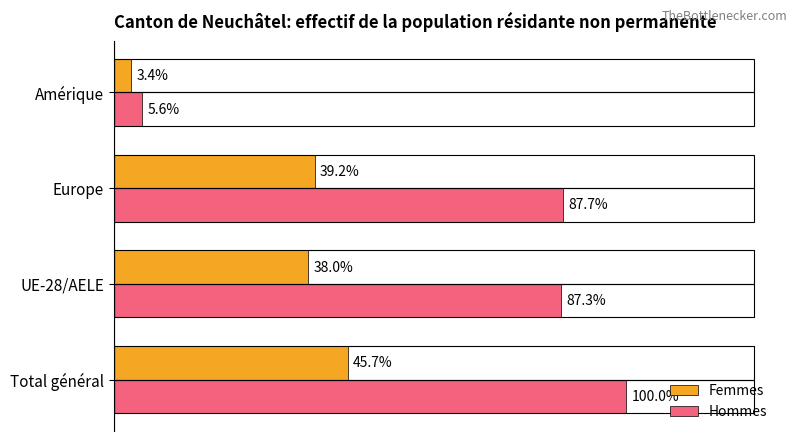

Rank the series by their maximum value, from lowest to highest.

Femmes, Hommes